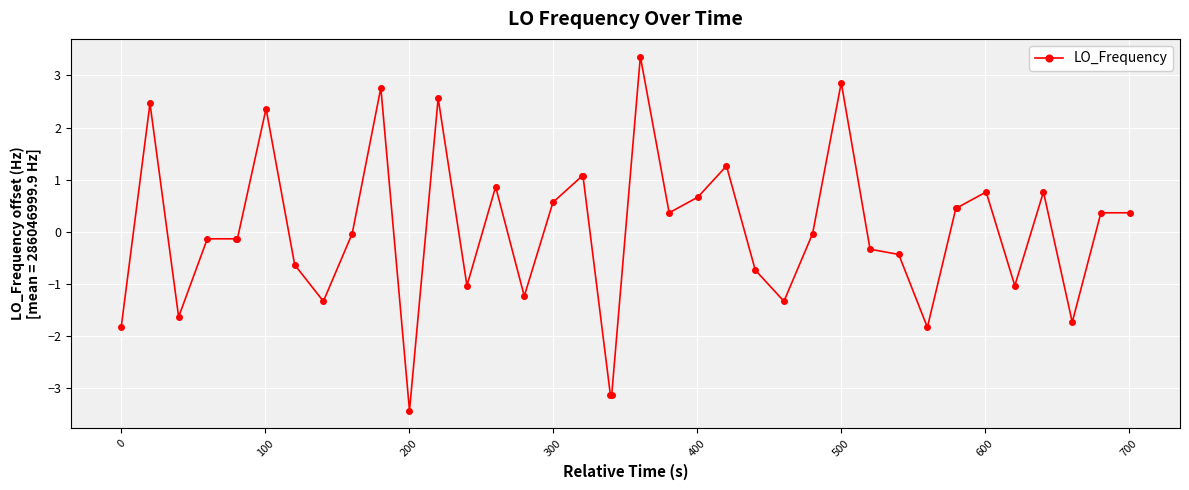

What is the maximum value shown in the chart?

3.4